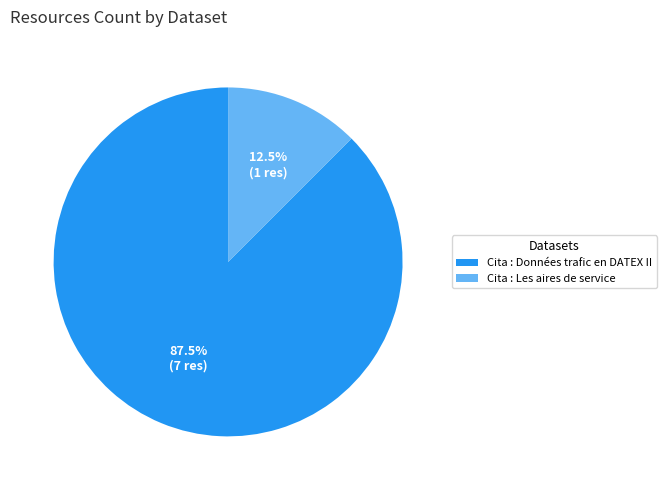

True or false: Cita : Données trafic en DATEX II accounts for 76% of the total.

False